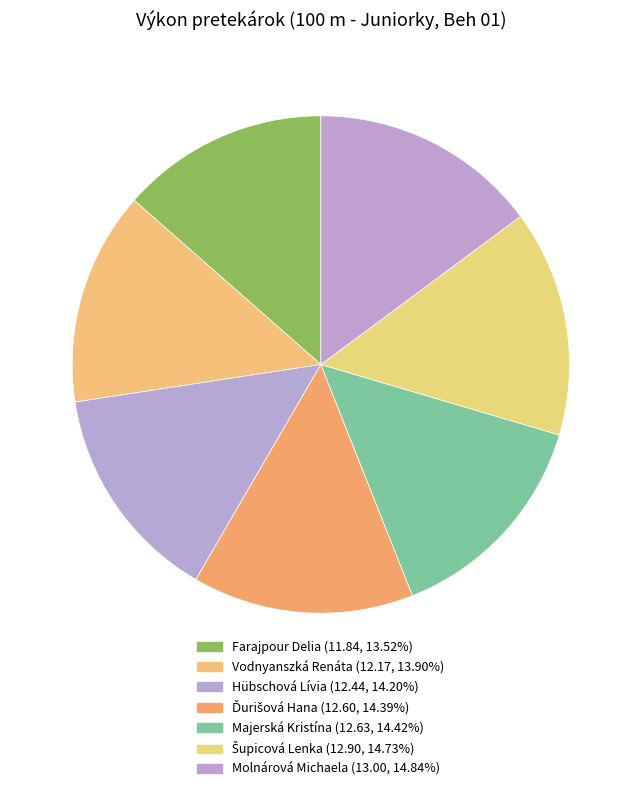

Does Majerská Kristína represent more than half of the total?

No